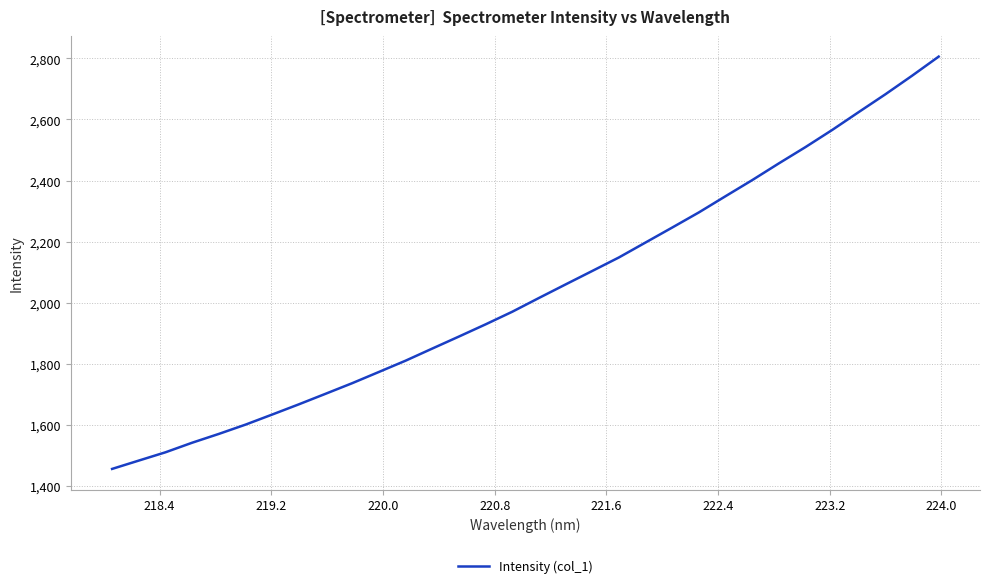

What is the maximum value shown in the chart?

2805.8